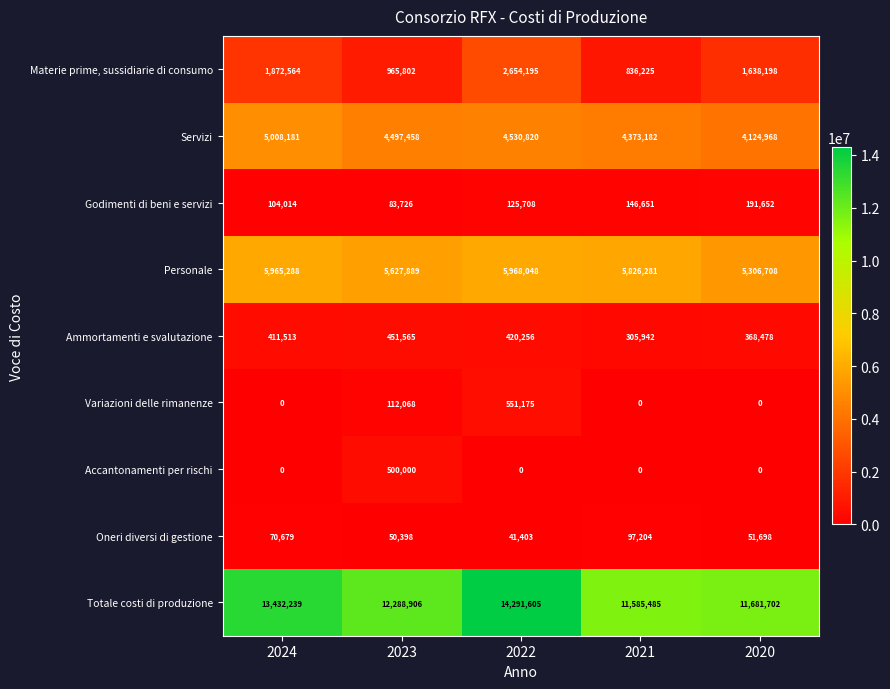

What is the sum of all Godimenti di beni e servizi values?

651751